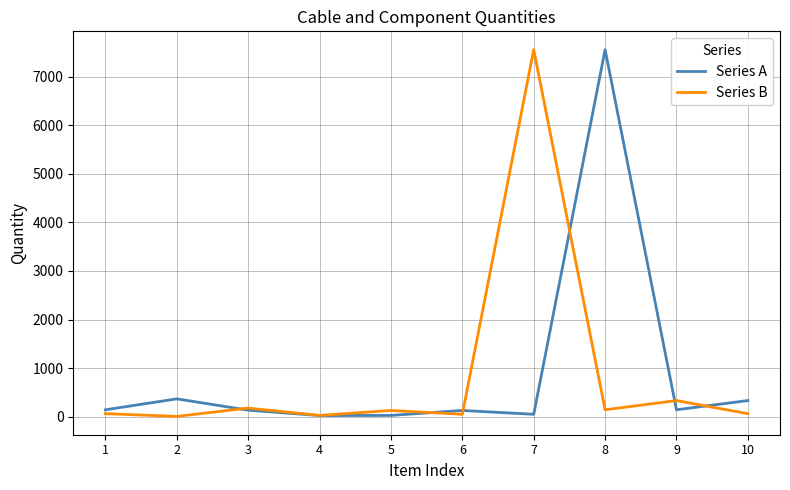

Between 3 and 7, which series saw the biggest shift?

Series B